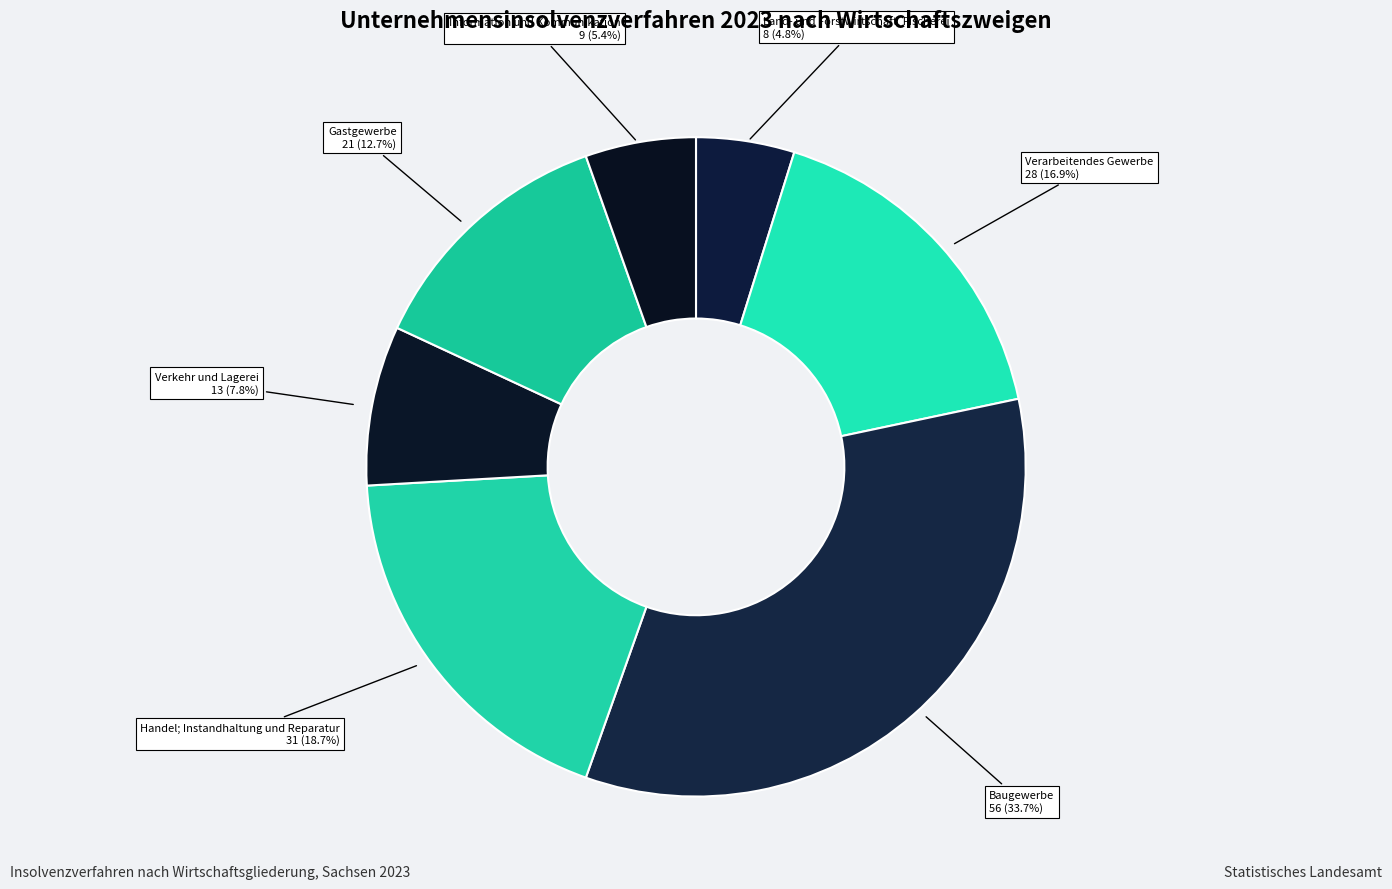

How many segments does this pie chart have?

7